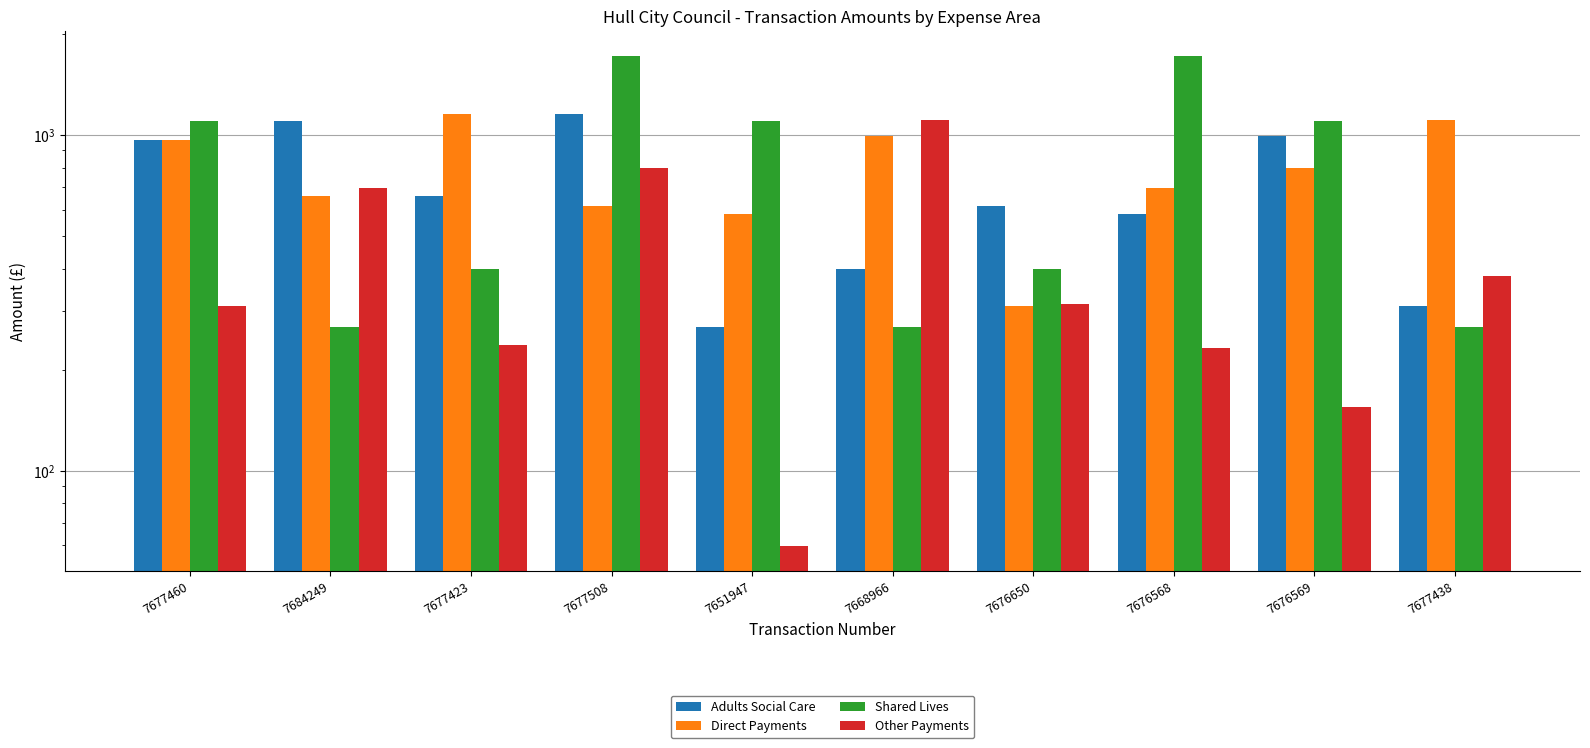

At which category is the sum across all series the highest?

7677508